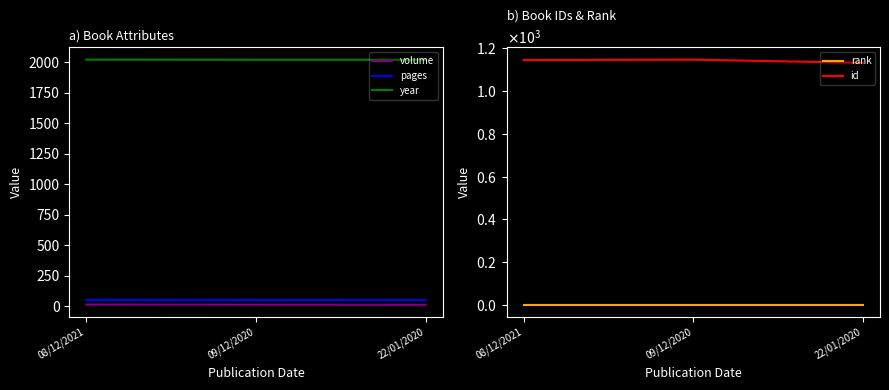

Is it true that rank equals 1 at 09/12/2020?

True